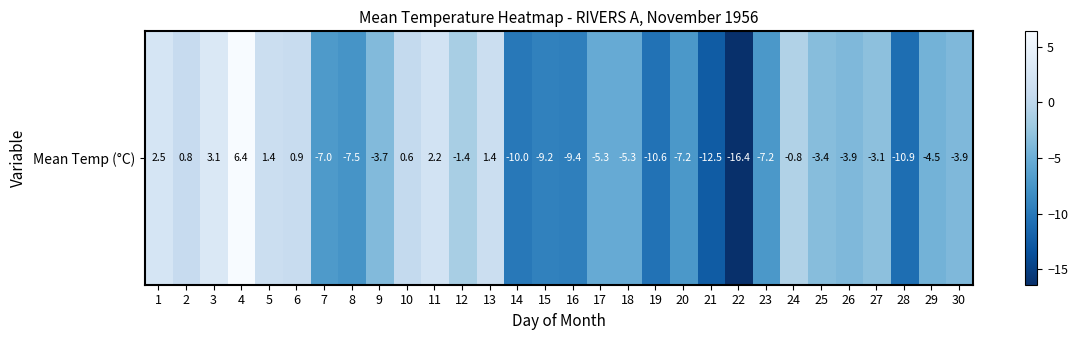

Rank the categories by value from highest to lowest.

4, 3, 1, 11, 5, 13, 6, 2, 10, 24, 12, 27, 25, 9, 26, 30, 29, 17, 18, 7, 20, 23, 8, 15, 16, 14, 19, 28, 21, 22